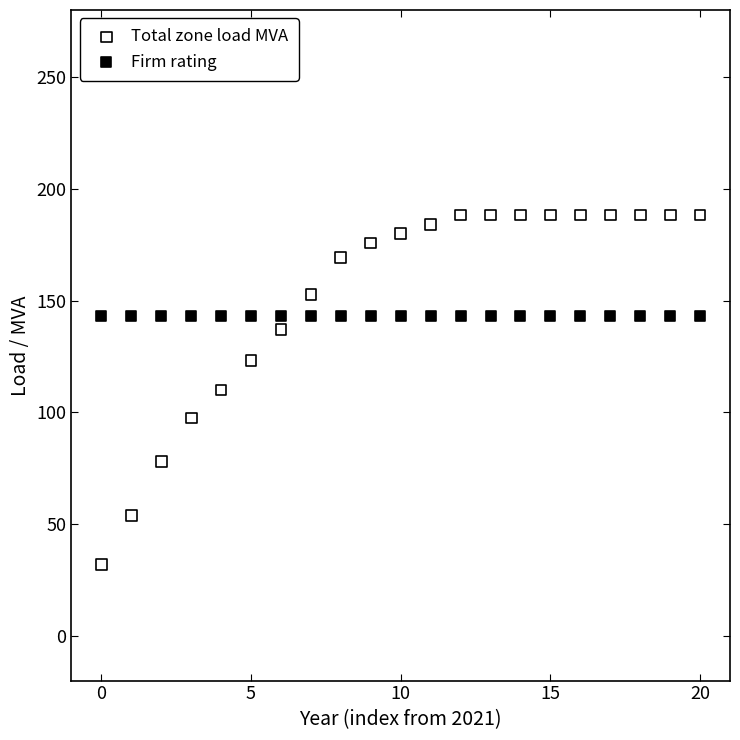

Which series contains the lowest Y value?

Total zone load MVA